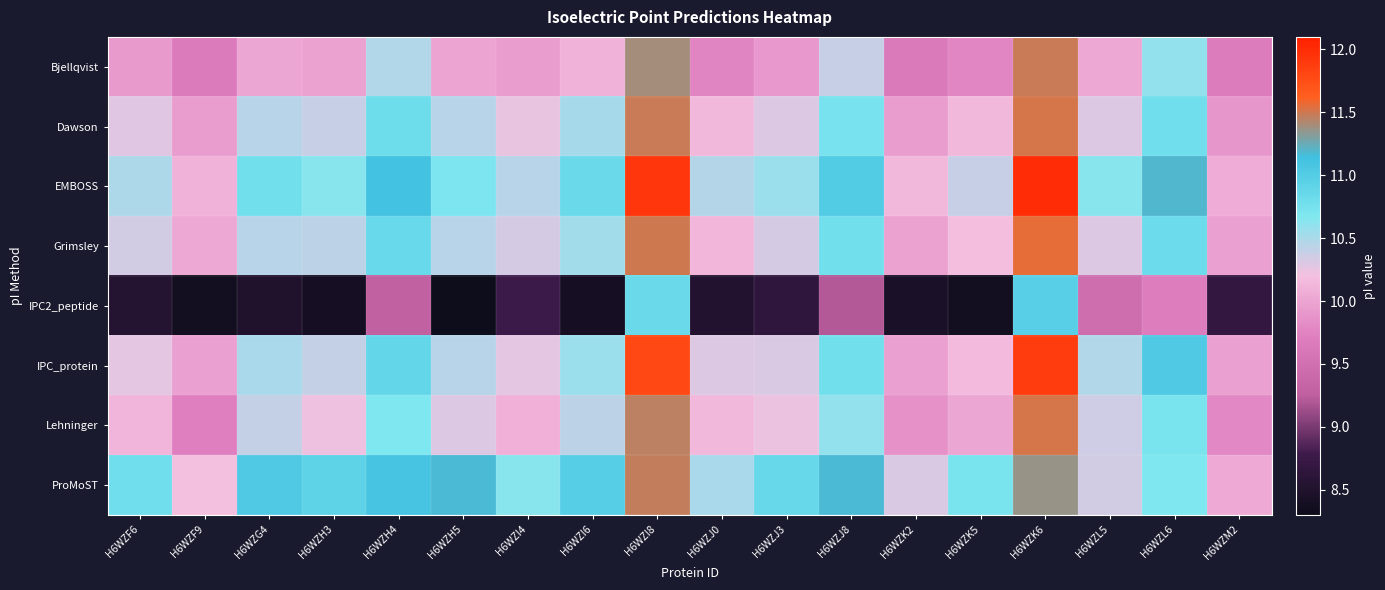

Rank the series at H6WZH4 from lowest to highest value.

IPC2_peptide, Bjellqvist, Lehninger, Dawson, Grimsley, IPC_protein, ProMoST, EMBOSS